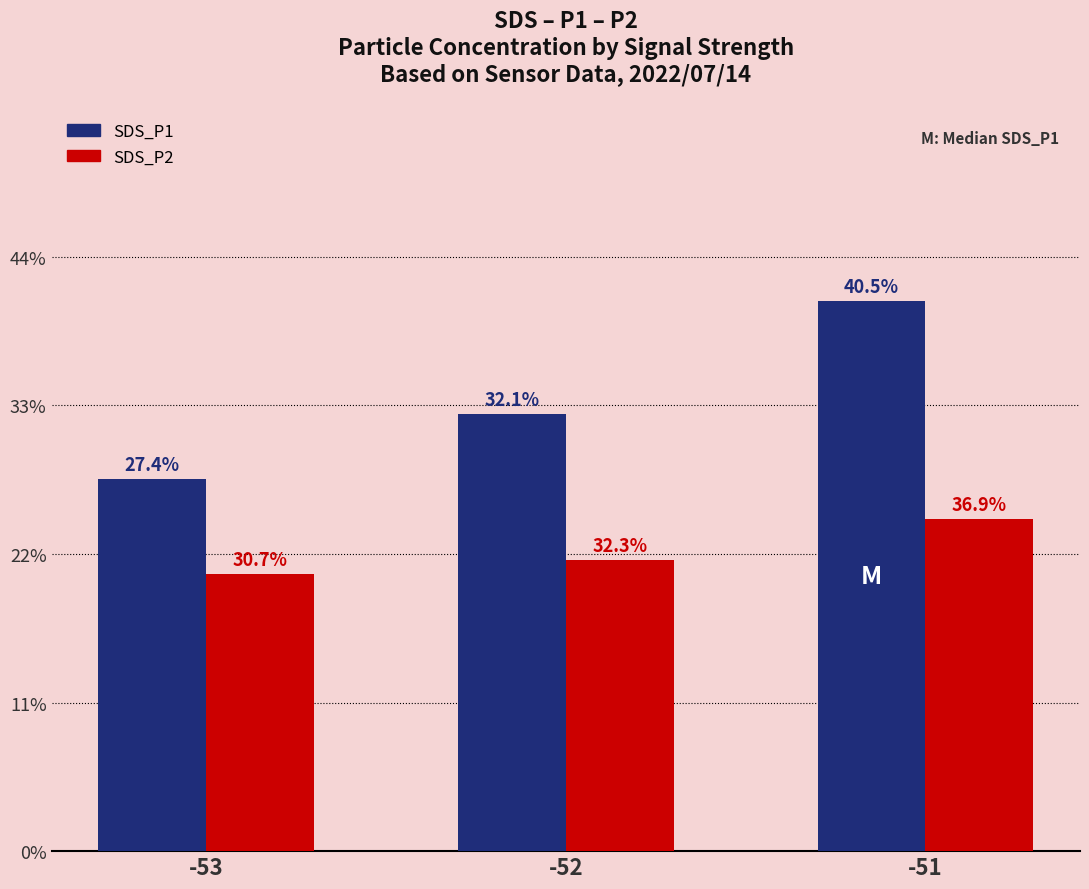

Are the bars horizontal?

No